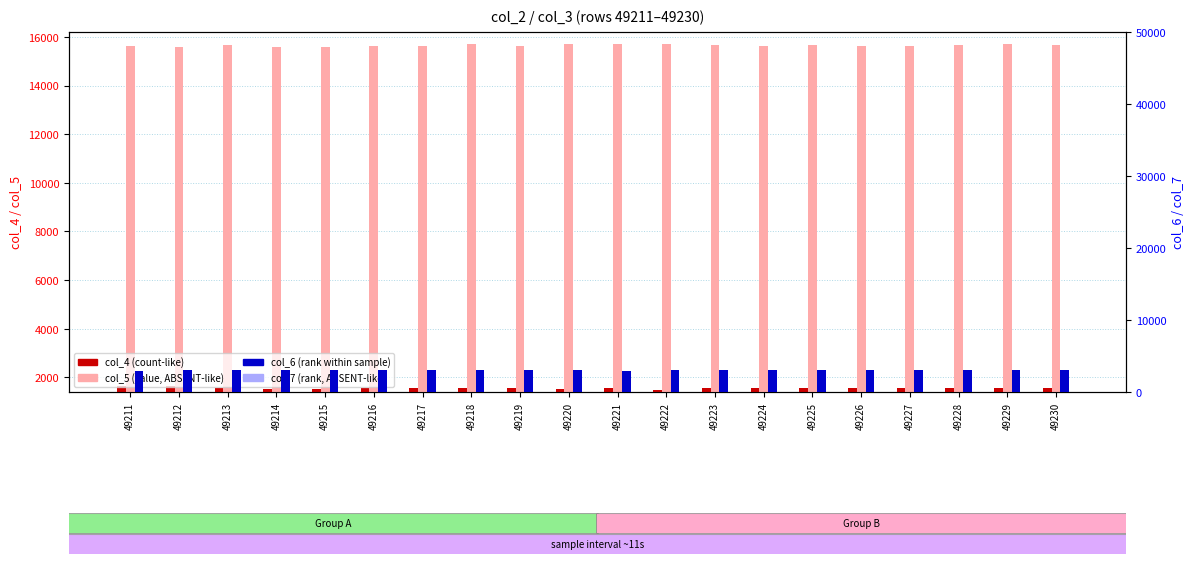

Reading left to right, list all the values displayed in this chart.

col_4 (count-like): 49211=1665	49212=1627	49213=1563	49214=1517	49215=1519	49216=1579	49217=1573	49218=1552	49219=1553	49220=1505	49221=1557	49222=1483	49223=1566	49224=1558	49225=1552	49226=1580	49227=1556	49228=1563	49229=1544	49230=1581
col_5 (value): 49211=15621	49212=15601	49213=15663	49214=15582	49215=15573	49216=15628	49217=15621	49218=15707	49219=15628	49220=15707	49221=15698	49222=15706	49223=15660	49224=15629	49225=15663	49226=15635	49227=15621	49228=15679	49229=15702	49230=15682
col_6 (rank): 49211=2986	49212=3040	49213=3040	49214=3106	49215=3115	49216=3038	49217=3023	49218=3041	49219=3059	49220=3032	49221=2977	49222=3059	49223=3013	49224=3044	49225=3013	49226=3067	49227=3016	49228=3012	49229=3008	49230=3008
col_7 (percentile): 49211=56	49212=41	49213=45	49214=61	49215=53	49216=48	49217=55	49218=54	49219=48	49220=47	49221=55	49222=61	49223=45	49224=59	49225=60	49226=58	49227=61	49228=68	49229=53	49230=37